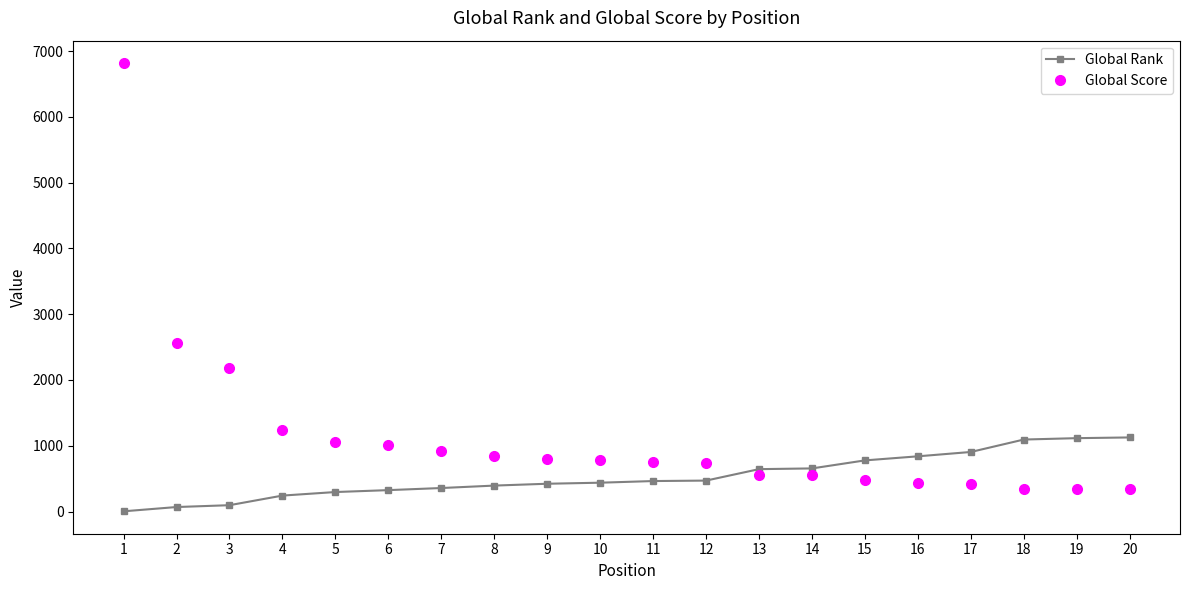

What is the sum of all Global Rank values?

10729